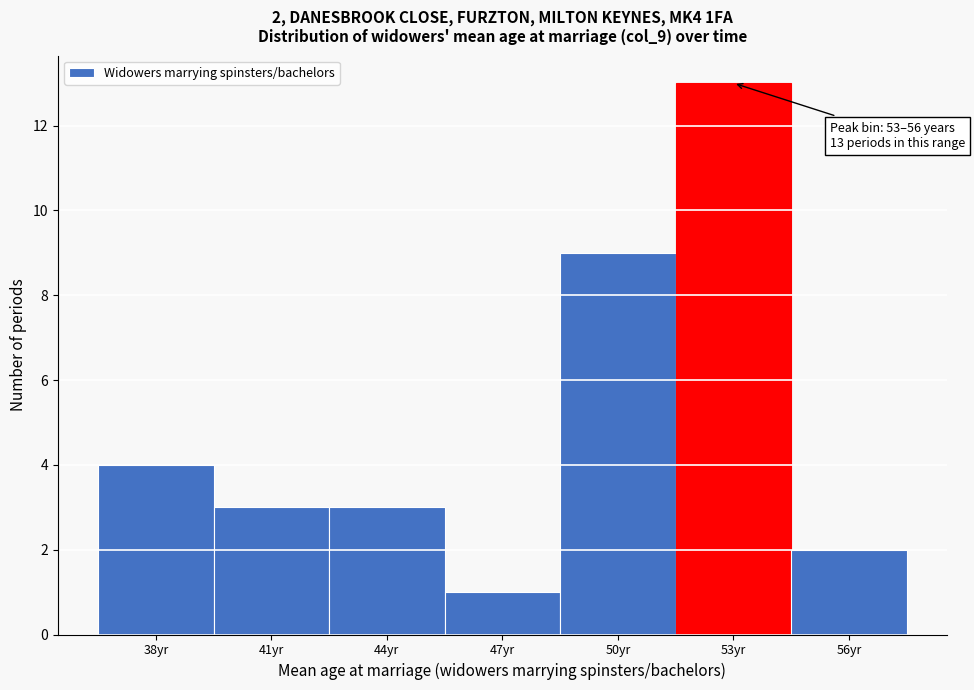

Reading right to left, transcribe all the data shown in this chart.

56yr=2	53yr=13	50yr=9	47yr=1	44yr=3	41yr=3	38yr=4